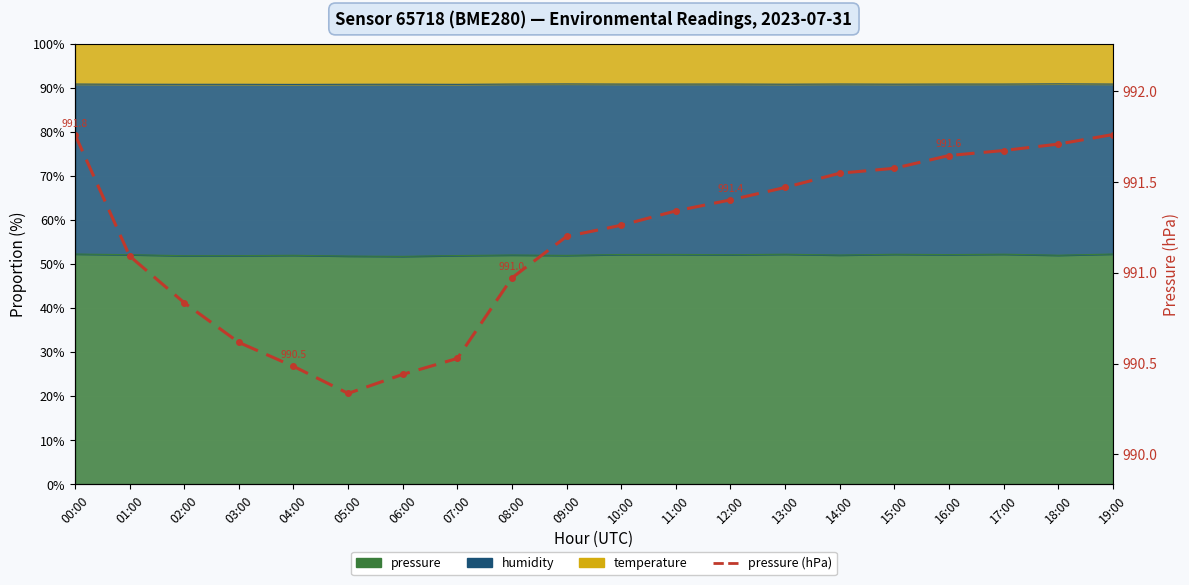

What is the ratio of the value at 17:00 to the value at 16:00?

1.0